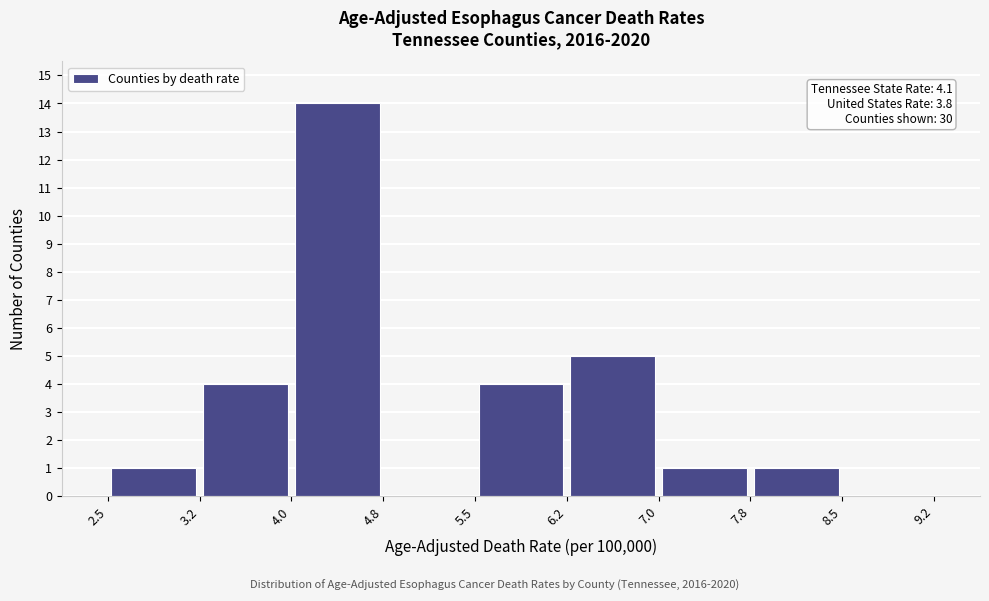

Over which range of the x-axis is the bar tallest?

4.0 to 4.8